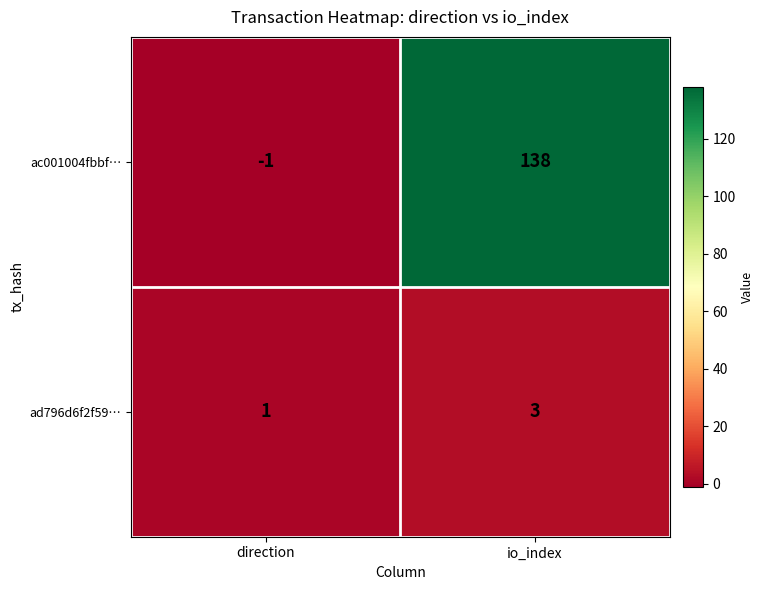

The value of ad796d6f2f59… at direction is 0. True or false?

False